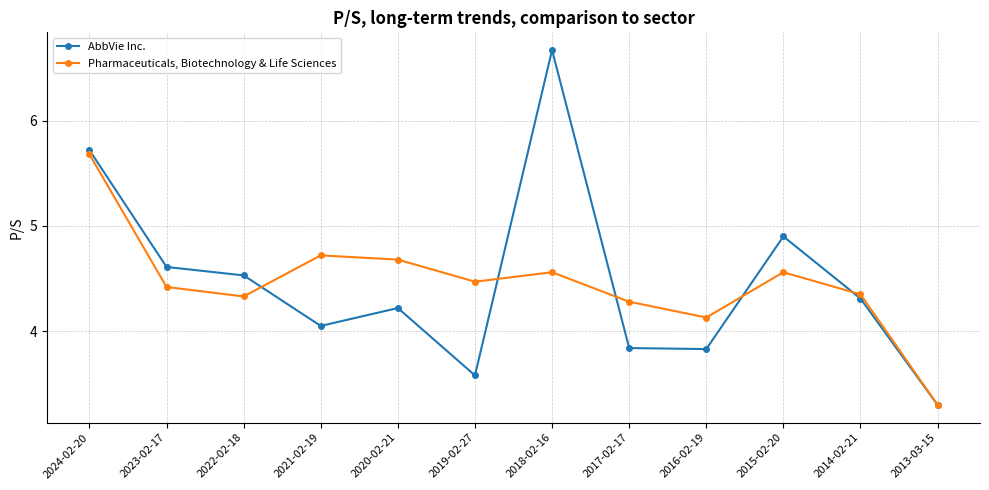

The Pharmaceuticals, Biotechnology & Life Sciences series shows 4.5 at 2019-02-27. True or false?

True